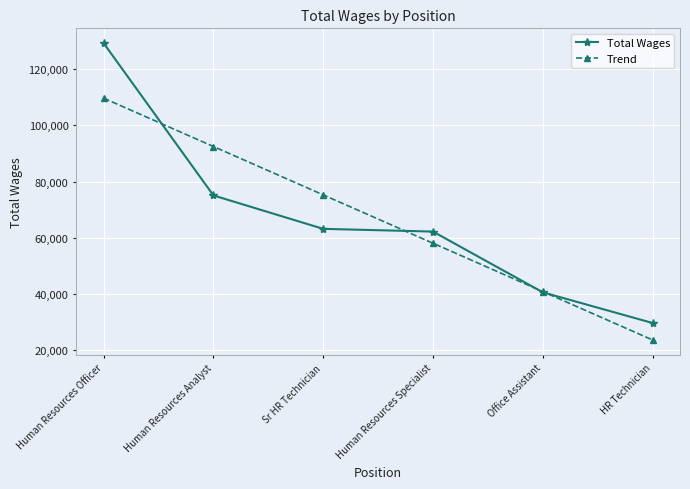

Is it true that Trend equals 40863.3 at Office Assistant?

True